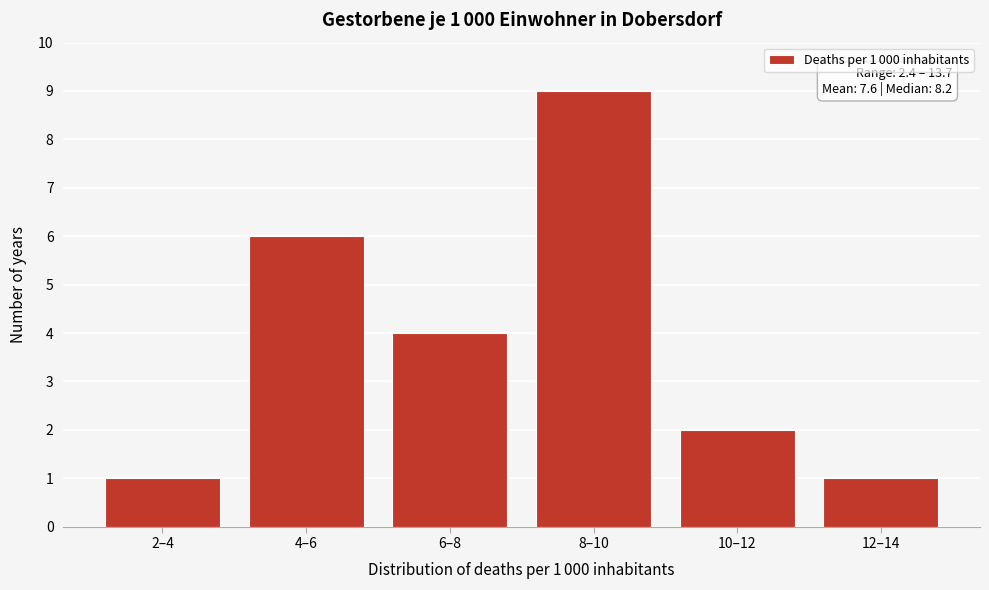

Reading right to left, extract all data points from this chart.

1	2	9	4	6	1